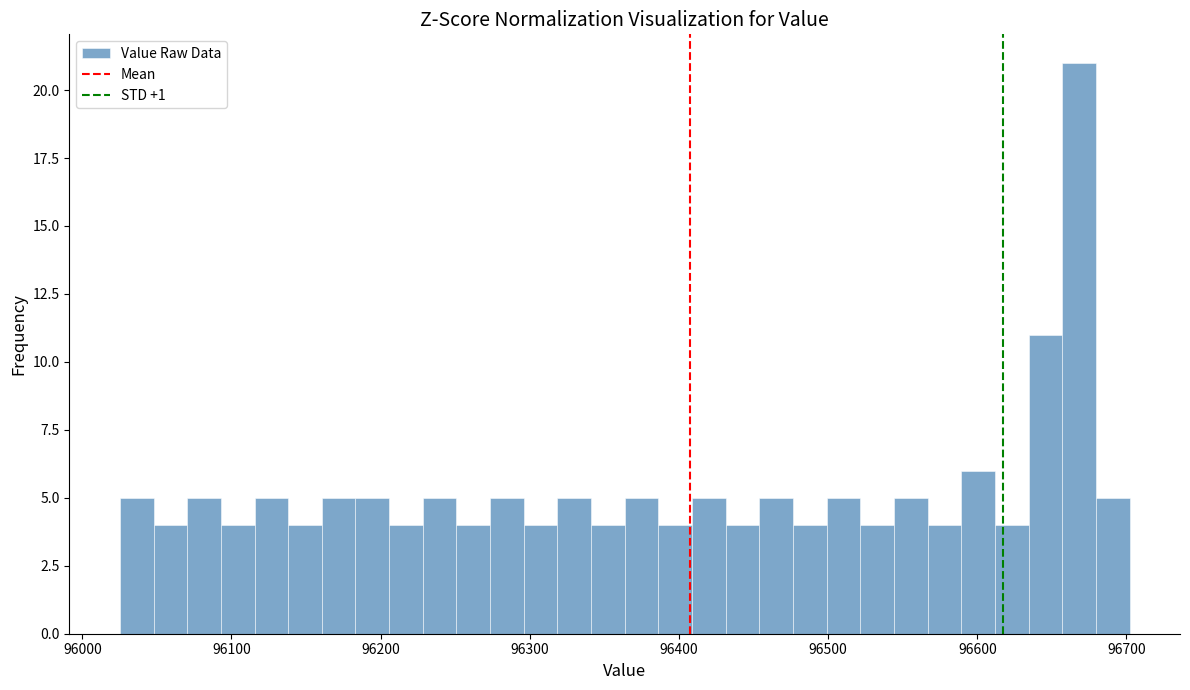

Around what value on the x-axis is the tallest bar? Give the approximate position of its centre, as read against the axis.

96670